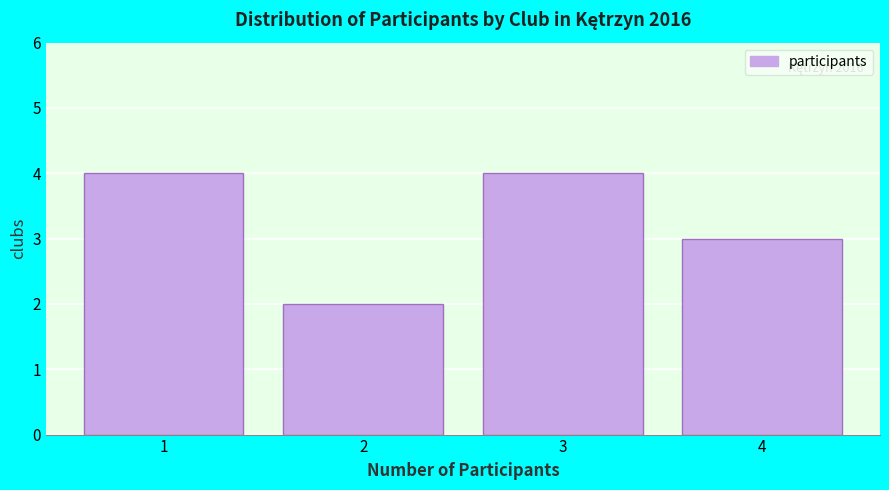

Reading left to right, transcribe all the data shown in this chart.

1=4	2=2	3=4	4=3